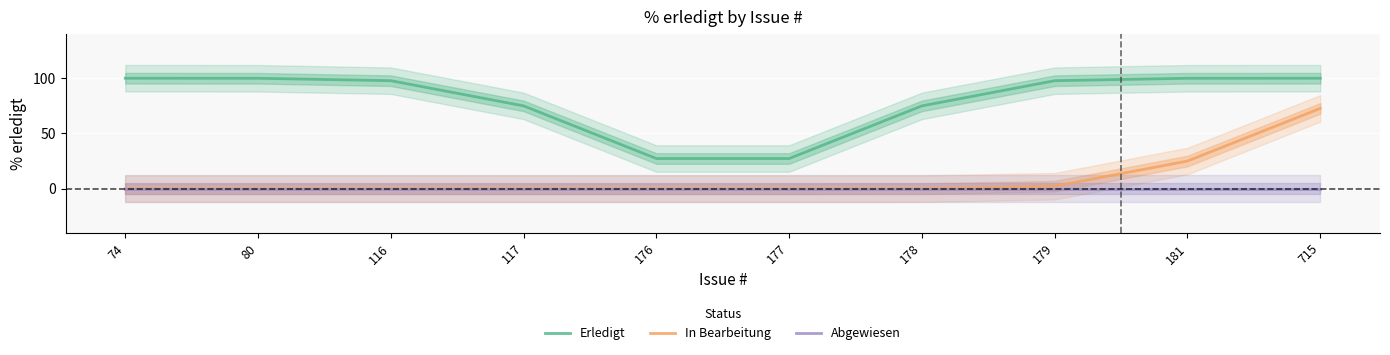

Between 74 and 181, which is larger?

74